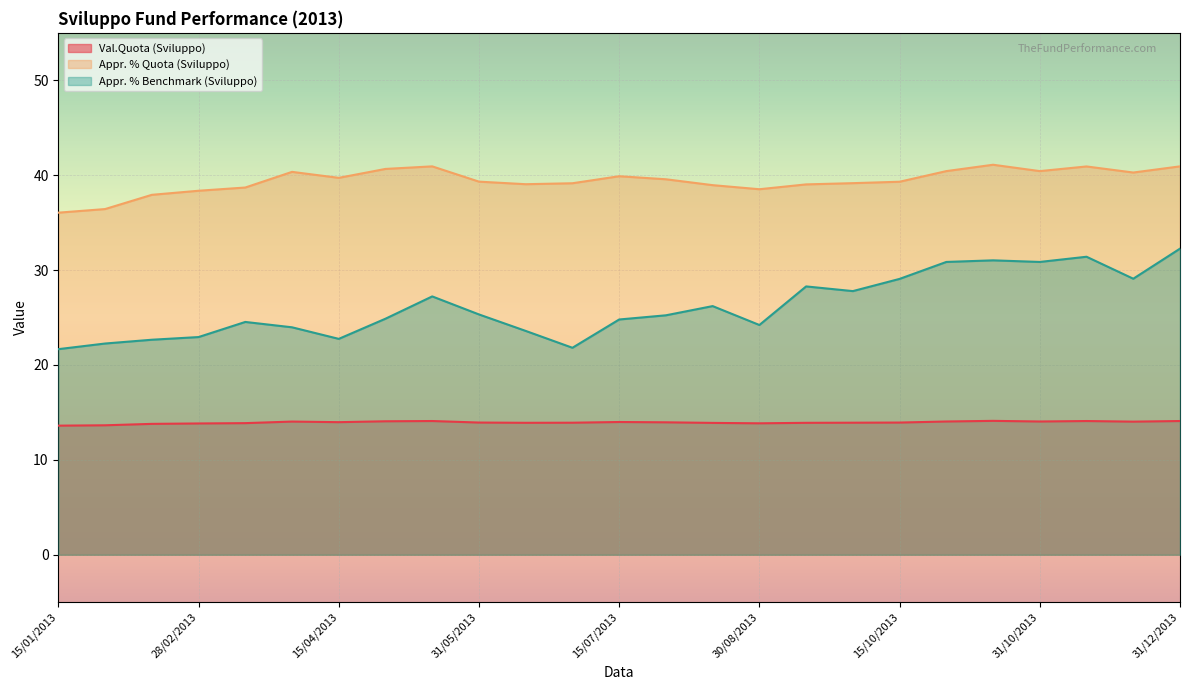

Where does the Appr. % Benchmark (Sviluppo) series first go above 25?

15/05/2013